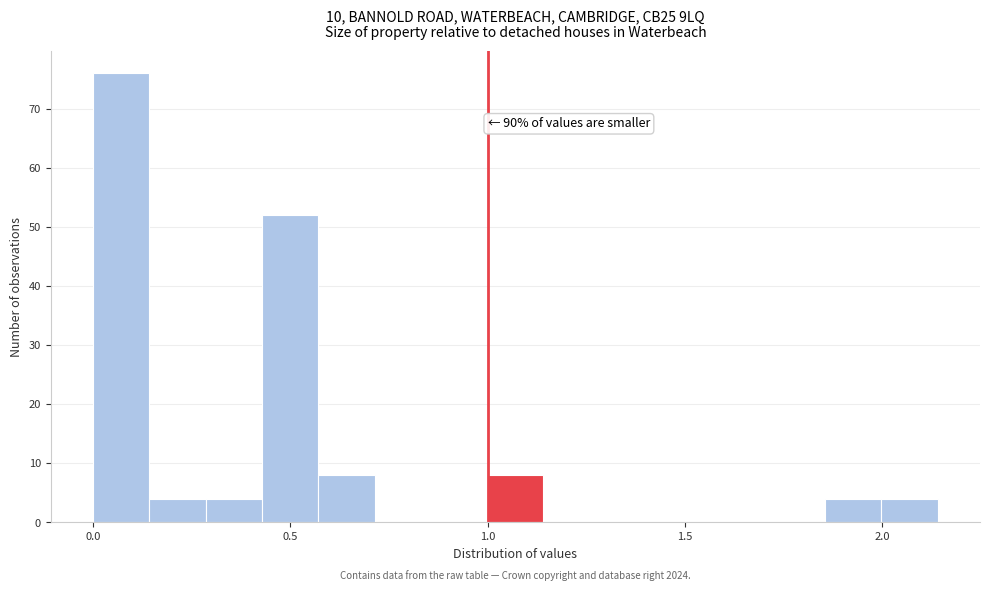

Read against the x-axis, roughly where is the centre of the tallest bar?

0.05